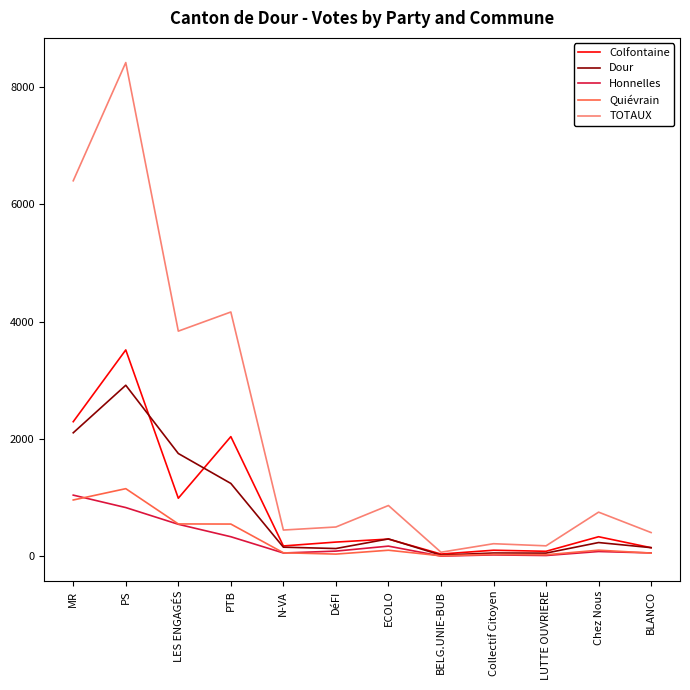

True or false: Colfontaine has a value of 1377 at LES ENGAGÉS.

False